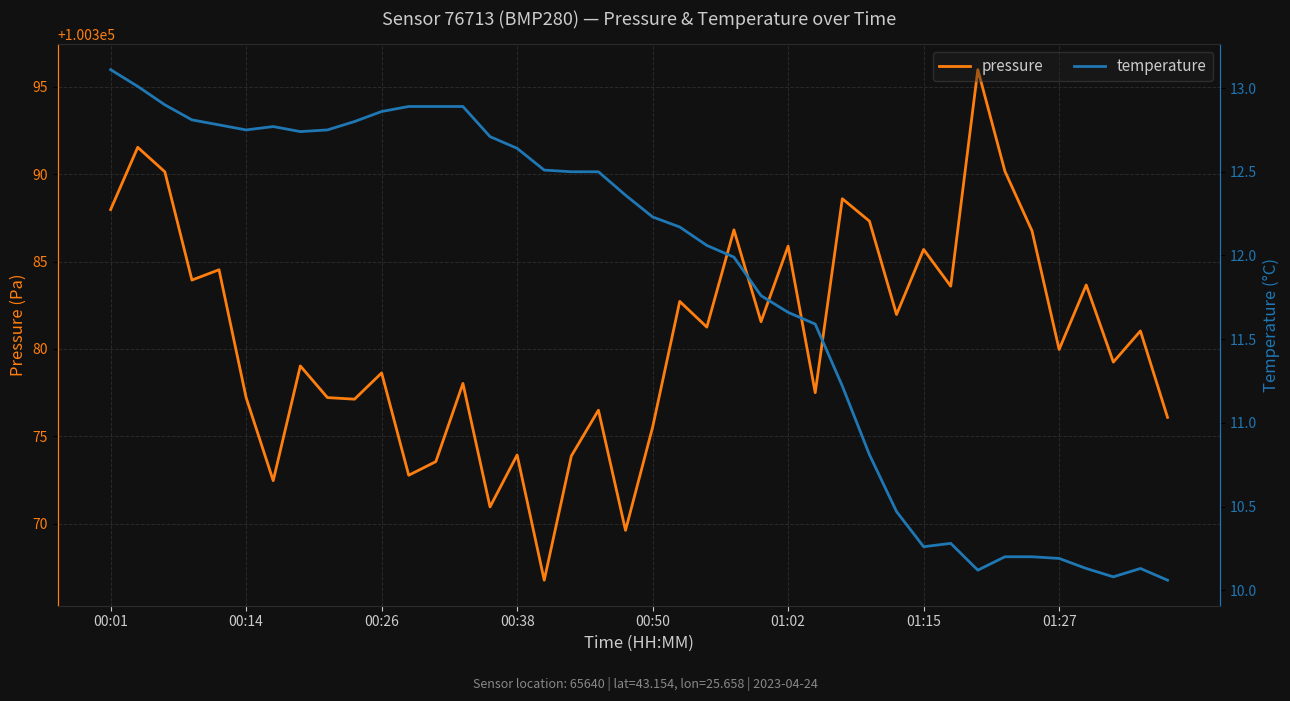

What position from the right is 16?

24